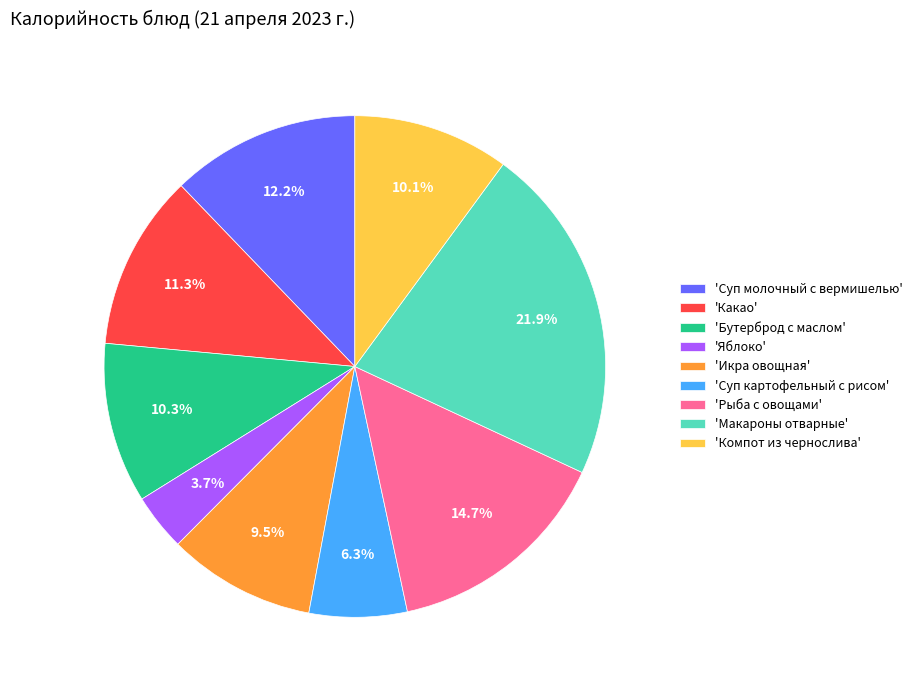

Which slice is the largest?

'Макароны отварные'